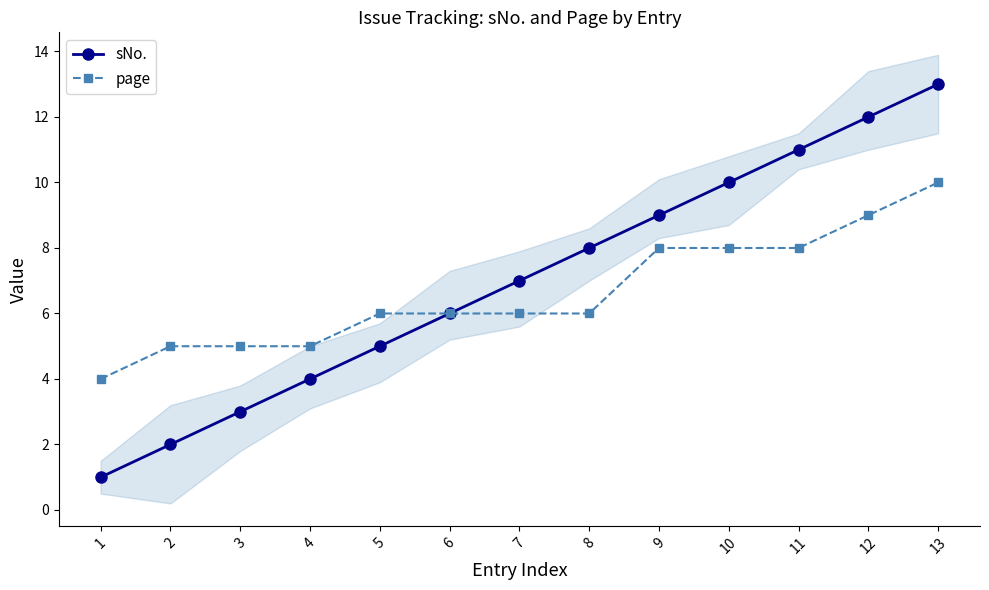

Which series changed the most between 1 and 2?

sNo.